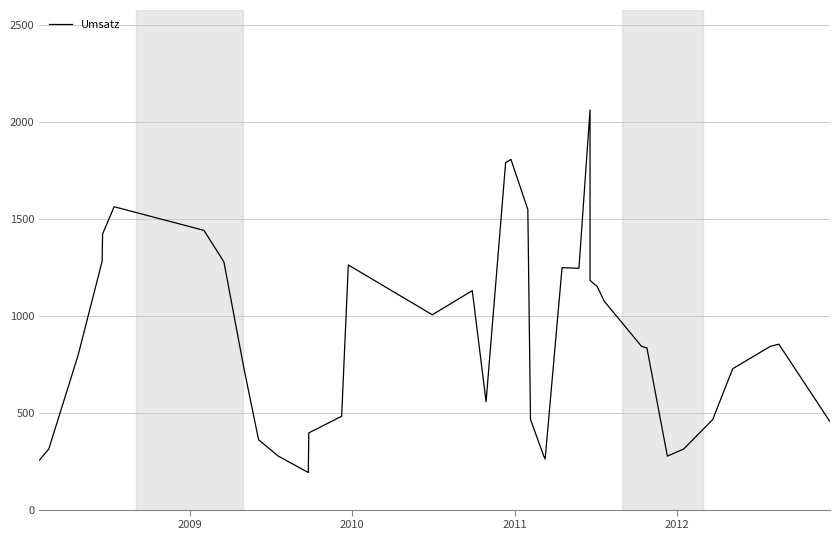

What is the sum of all values?

34946.3